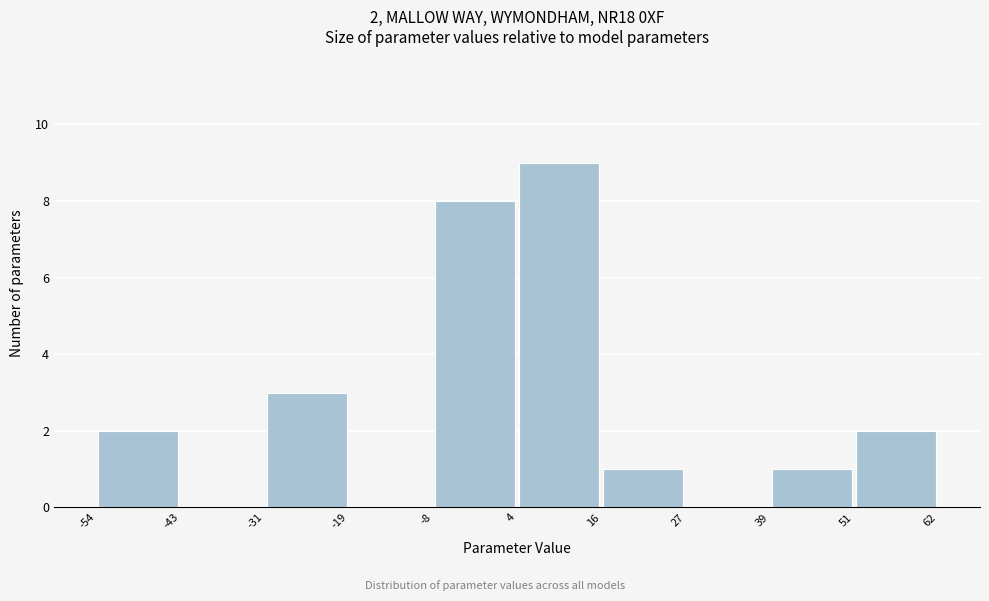

Which range on the x-axis has the tallest bar?

4 to 16